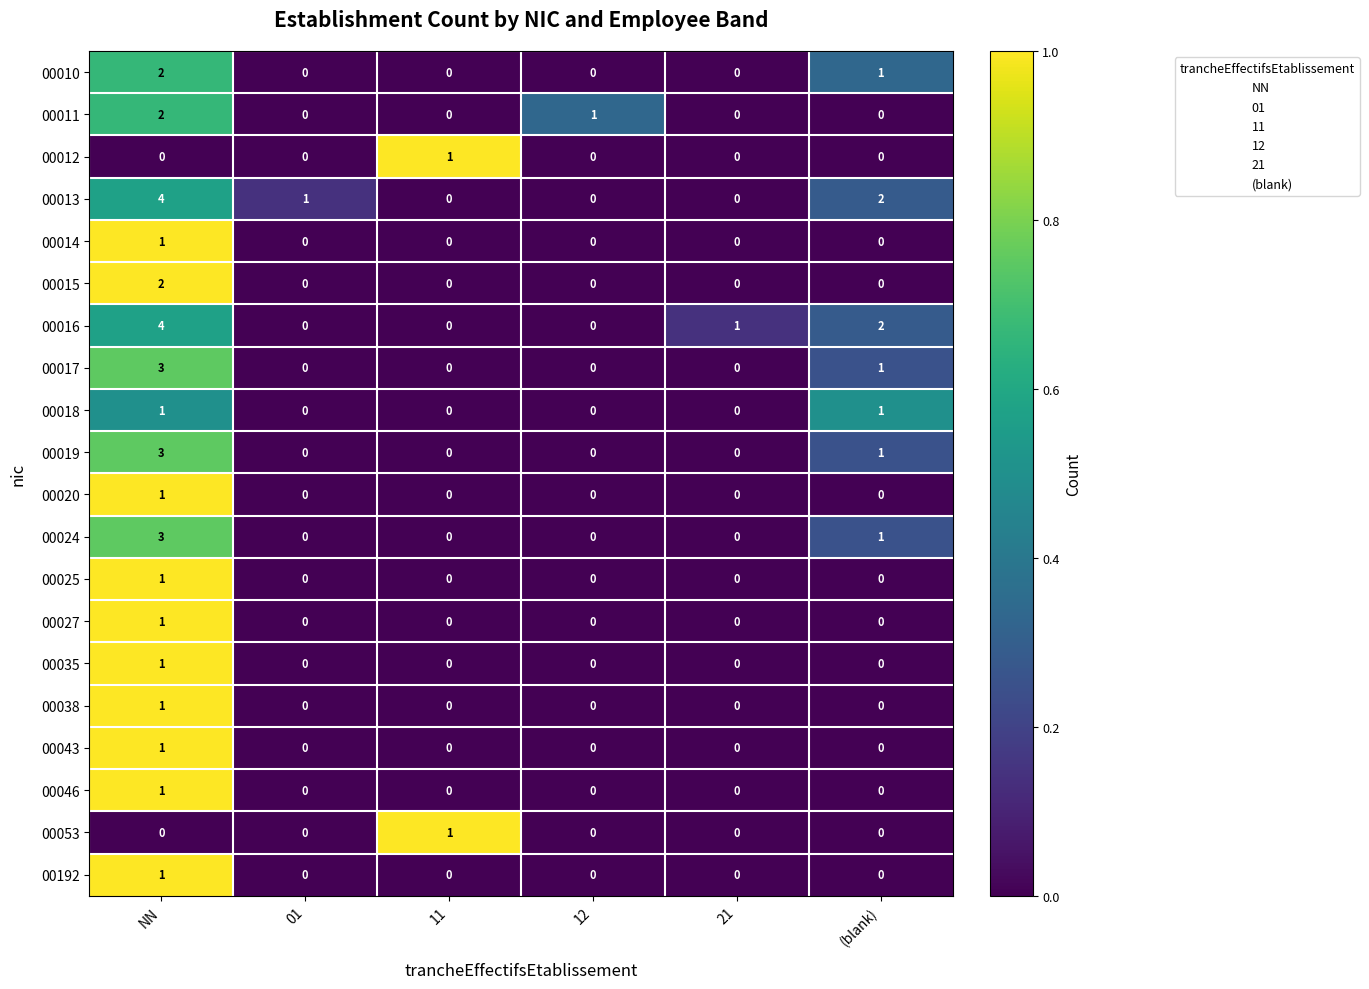

Which series changed the most between NN and 21?

00013